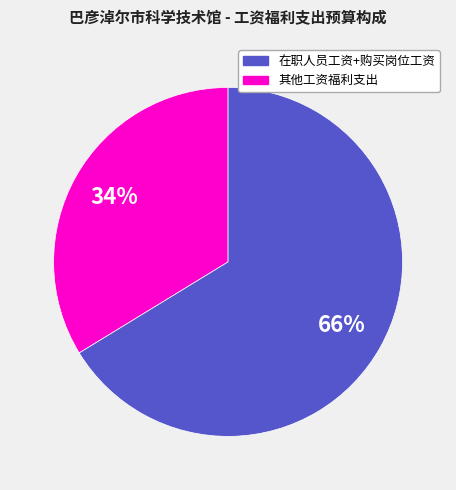

Is there any slice that represents more than half of the pie?

Yes